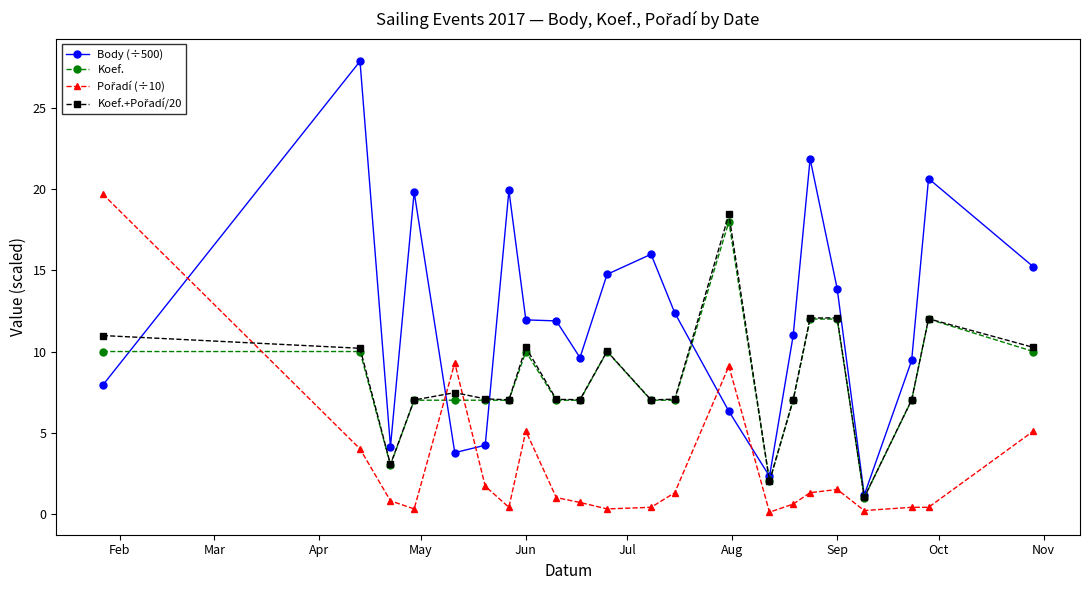

Which series has the largest total across all categories?

Body (÷500)